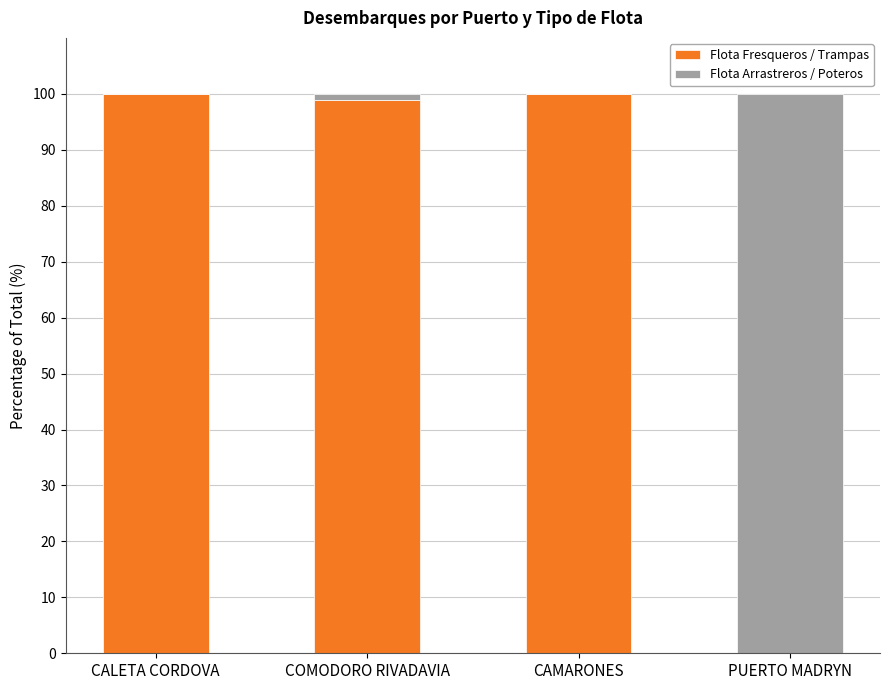

True or false: Flota Fresqueros / Trampas has a value of 0.0 at PUERTO MADRYN.

True